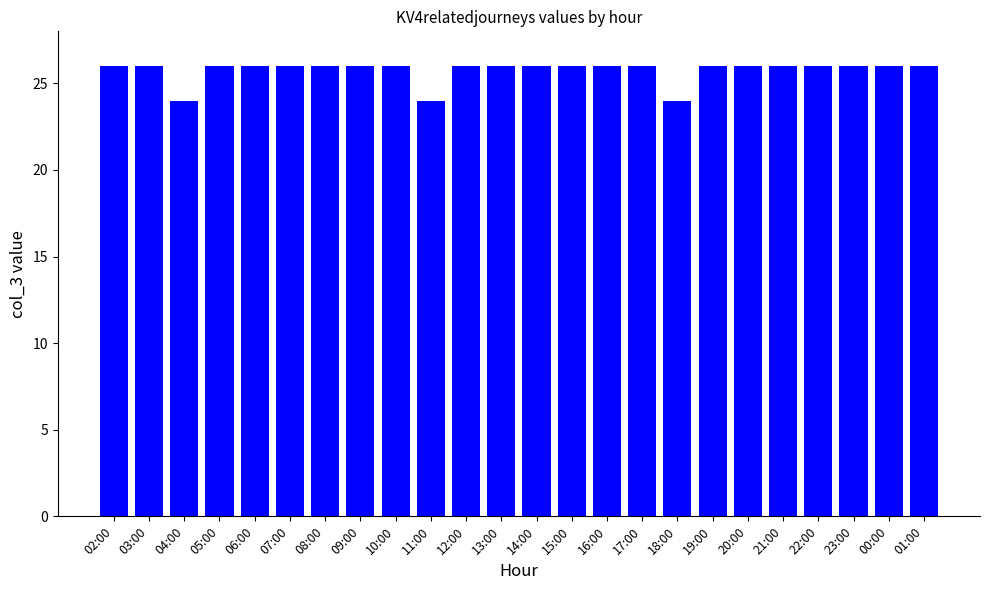

Are the bars grouped side by side (vs. stacked)?

No